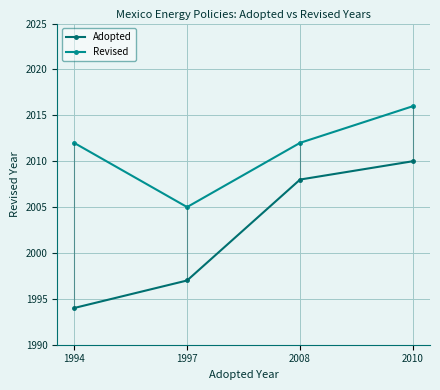

The Adopted series shows 565 at 1994. True or false?

False